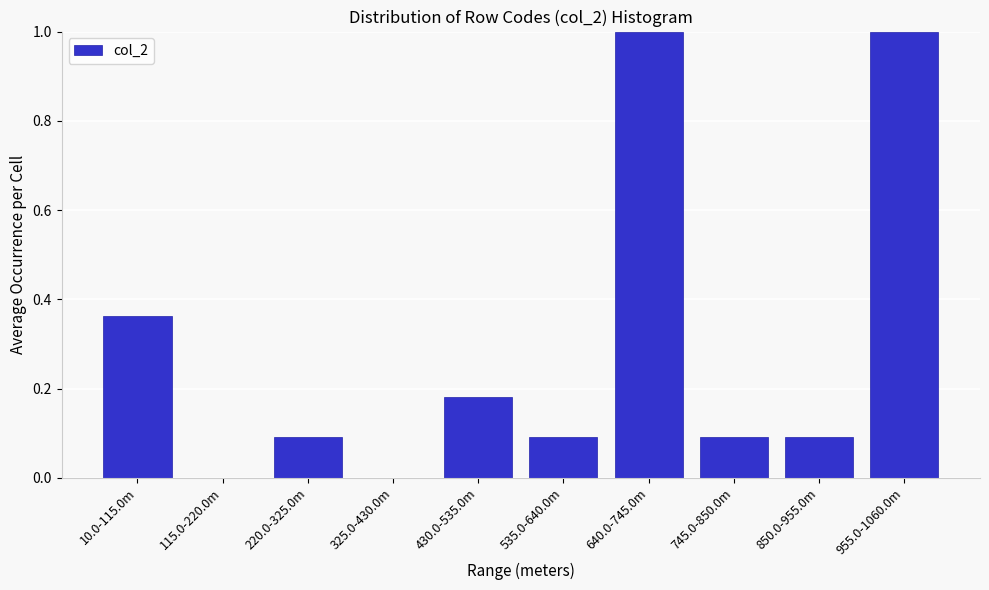

What is the sum of the values at 640.0-745.0m and 115.0-220.0m?

1.0